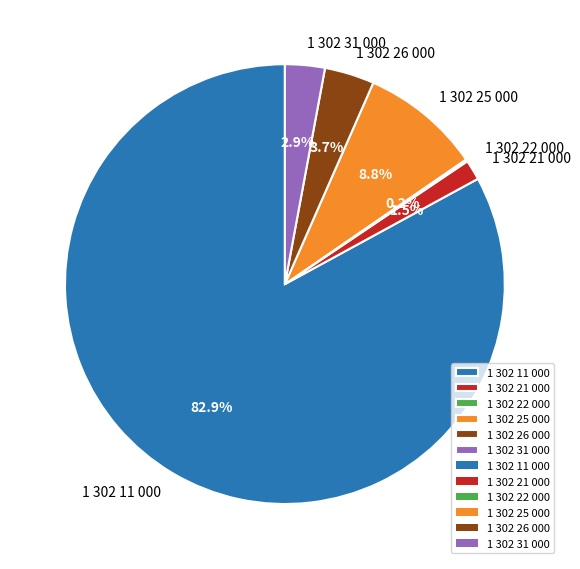

Which category accounts for the majority?

1 302 11 000